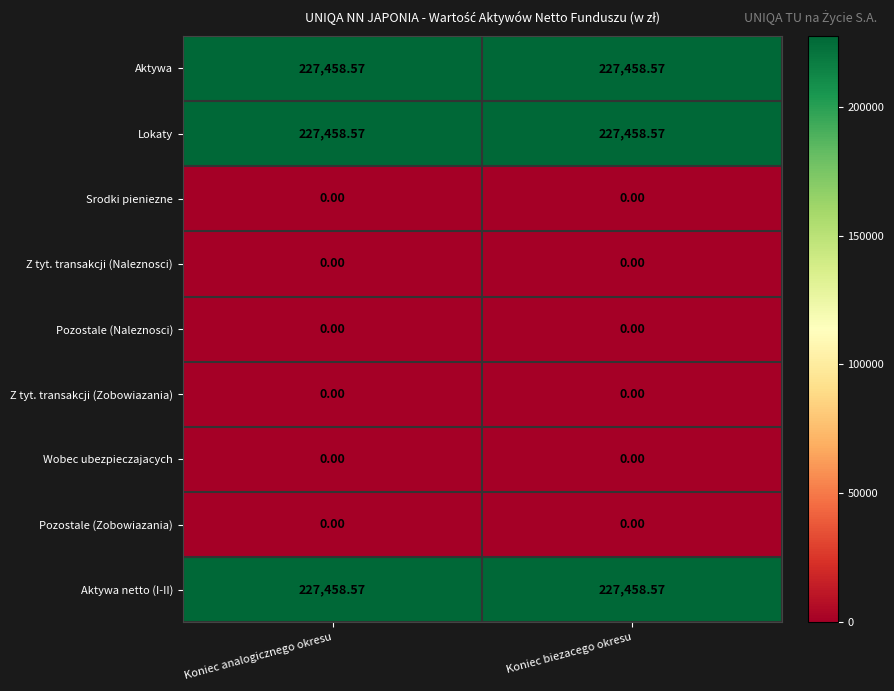

Is the value of Z tyt. transakcji (Naleznosci) at Koniec analogicznego okresu greater than the value of Aktywa at Koniec biezacego okresu?

No